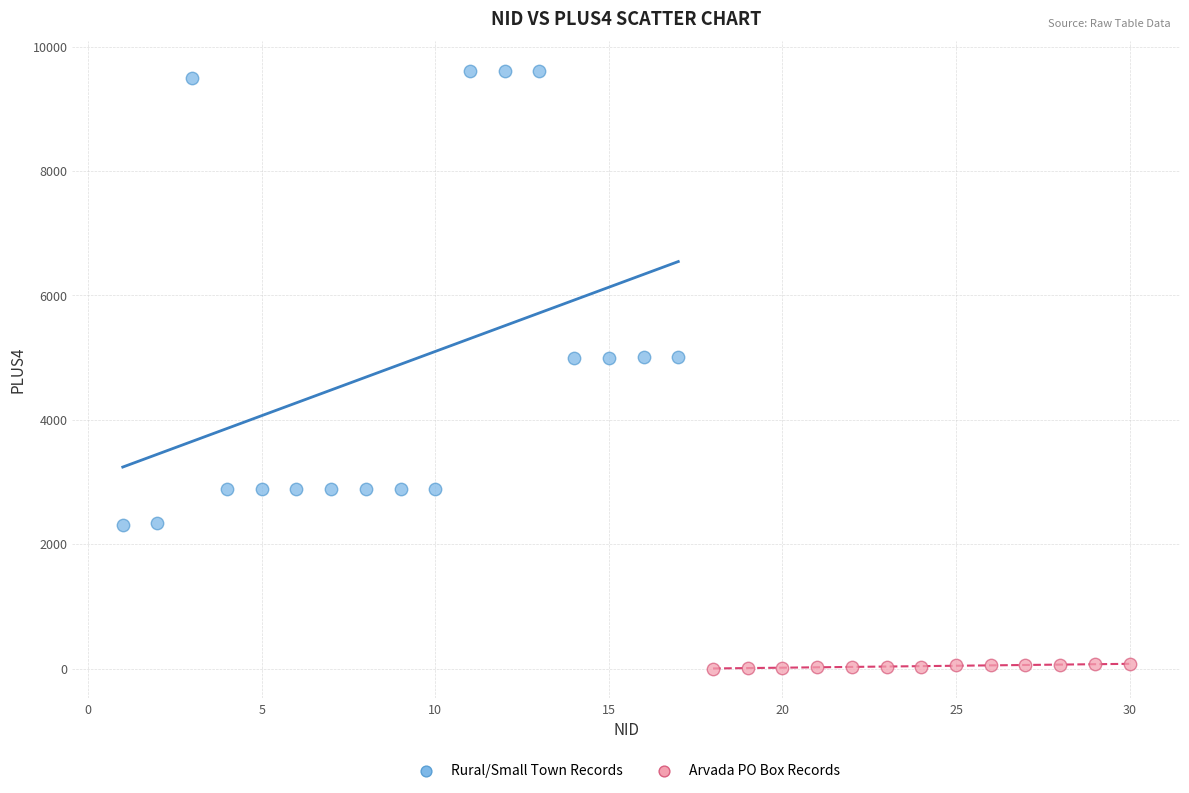

Which series contains the highest Y value?

Rural/Small Town Records